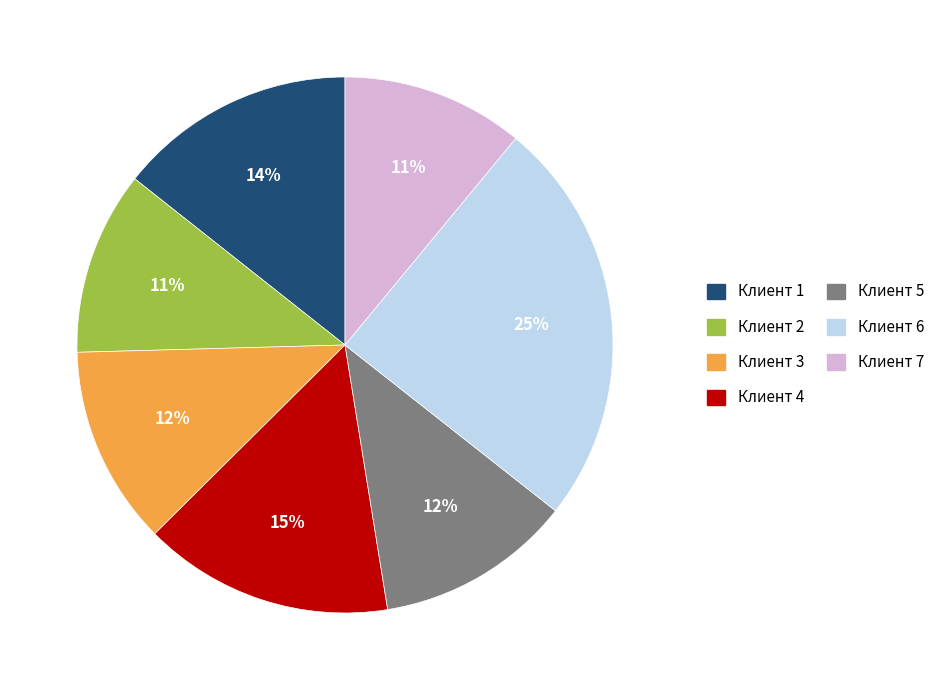

To the nearest percent, what is the average slice percentage?

14%